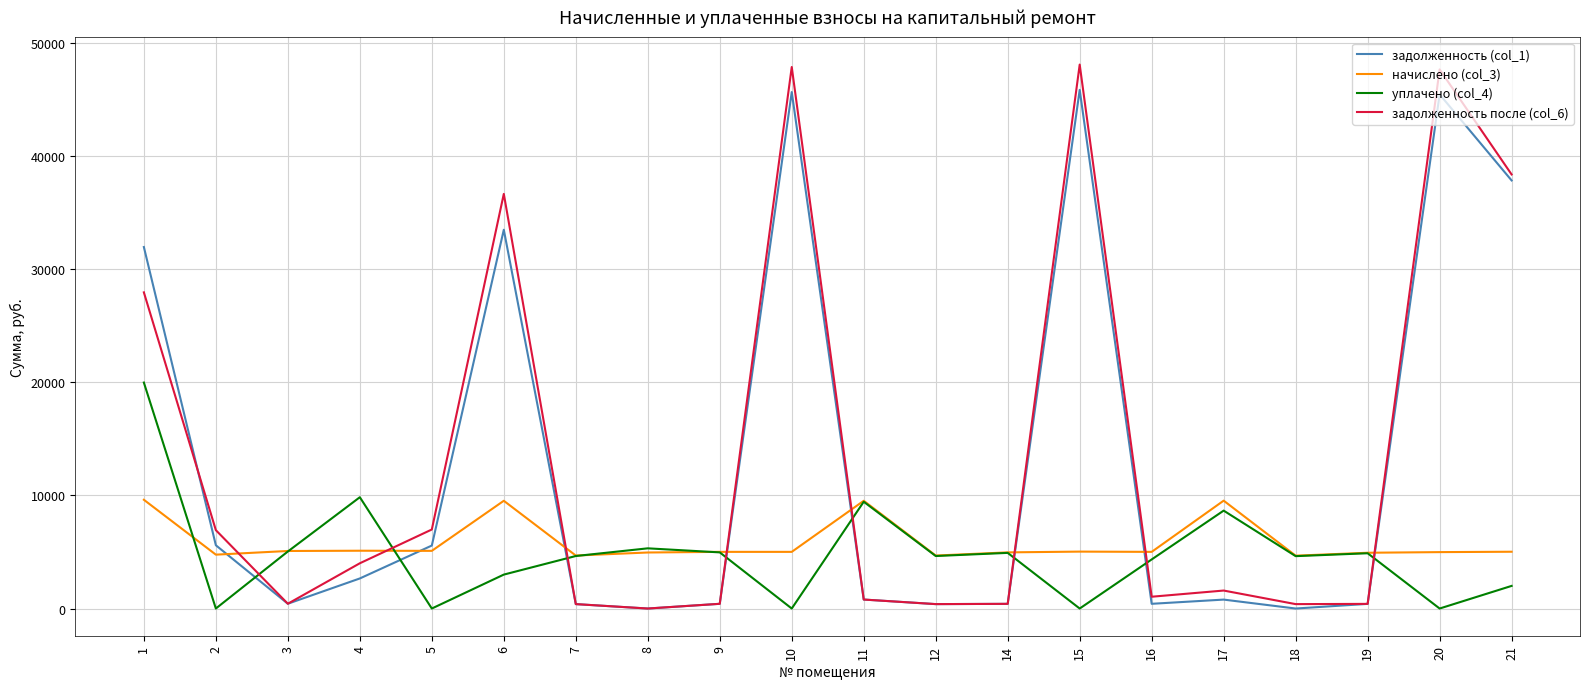

Is it true that задолженность после (col_6) equals 20192.1 at 8?

False